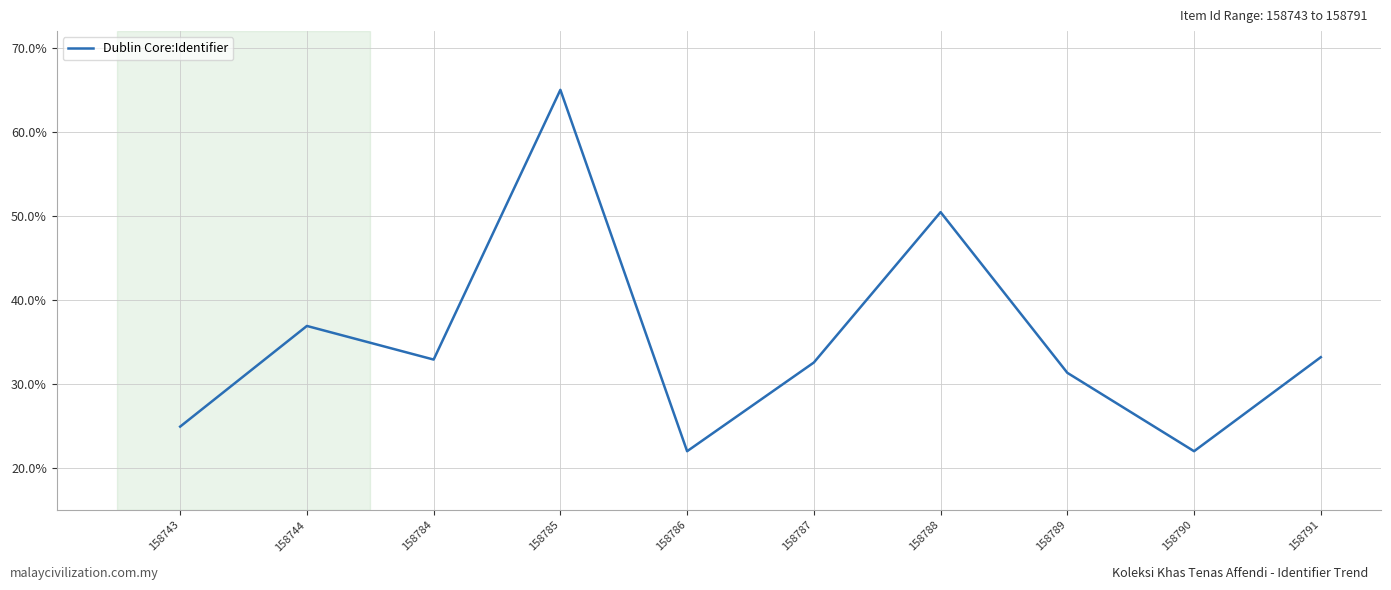

What is the difference between the values at 158791 and 158788?

17.3